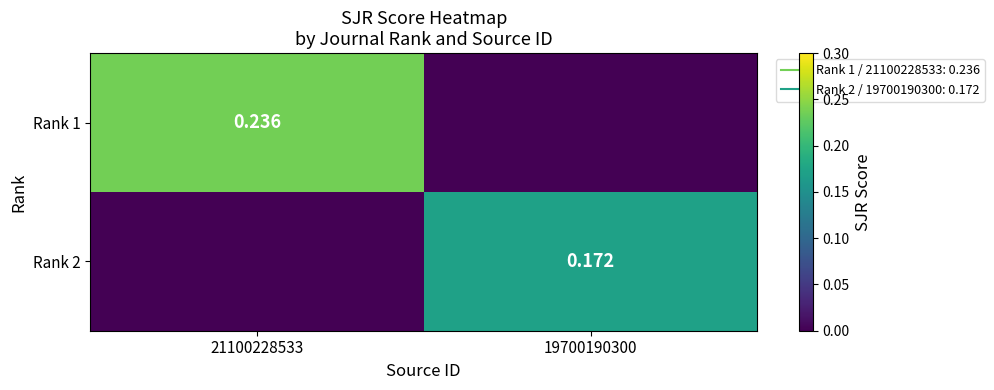

What is the total value across all series at 19700190300?

0.2